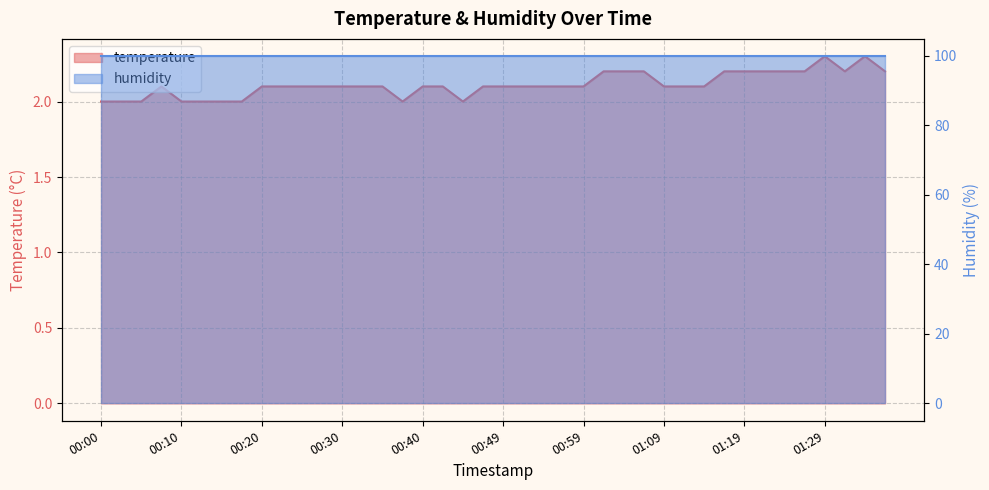

Rank the categories by value from lowest to highest.

00:00, 00:03, 00:05, 00:10, 00:13, 00:15, 00:17, 00:37, 00:45, 00:08, 00:20, 00:22, 00:25, 00:27, 00:30, 00:32, 00:35, 00:40, 00:42, 00:47, 00:49, 00:52, 00:54, 00:57, 00:59, 01:09, 01:12, 01:14, 01:02, 01:04, 01:07, 01:16, 01:19, 01:21, 01:24, 01:26, 01:31, 01:36, 01:29, 01:34